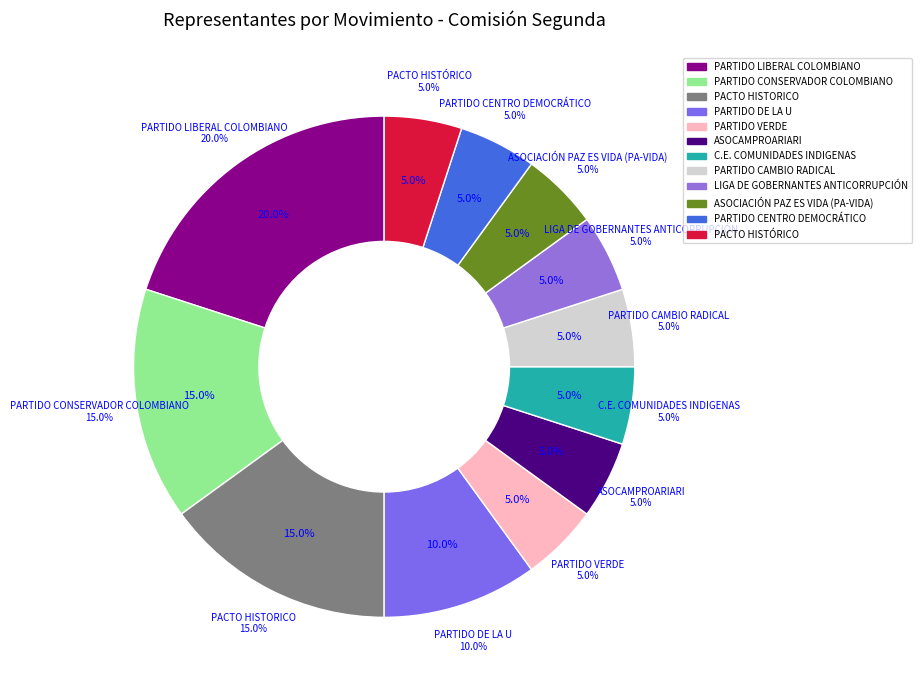

What percentage is the PARTIDO CAMBIO RADICAL slice, to the nearest percent?

5%